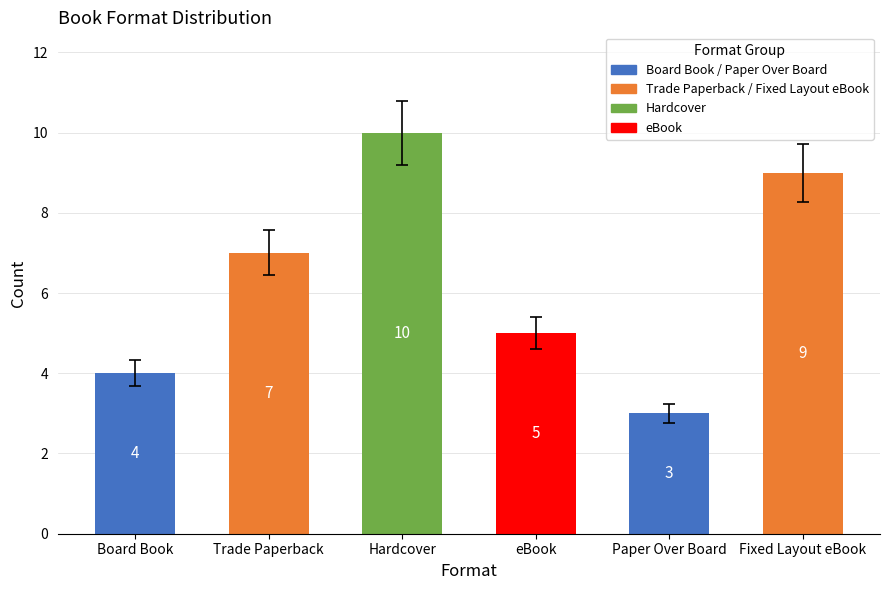

How many distinct data groups are displayed?

1